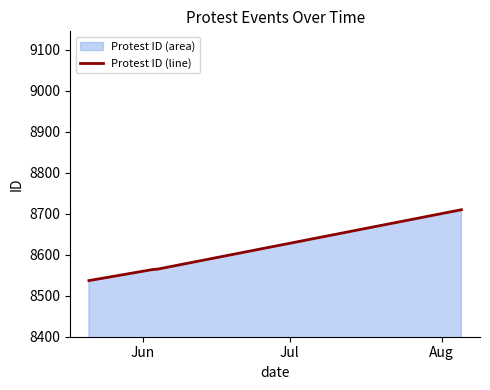

What is the average value?

8594